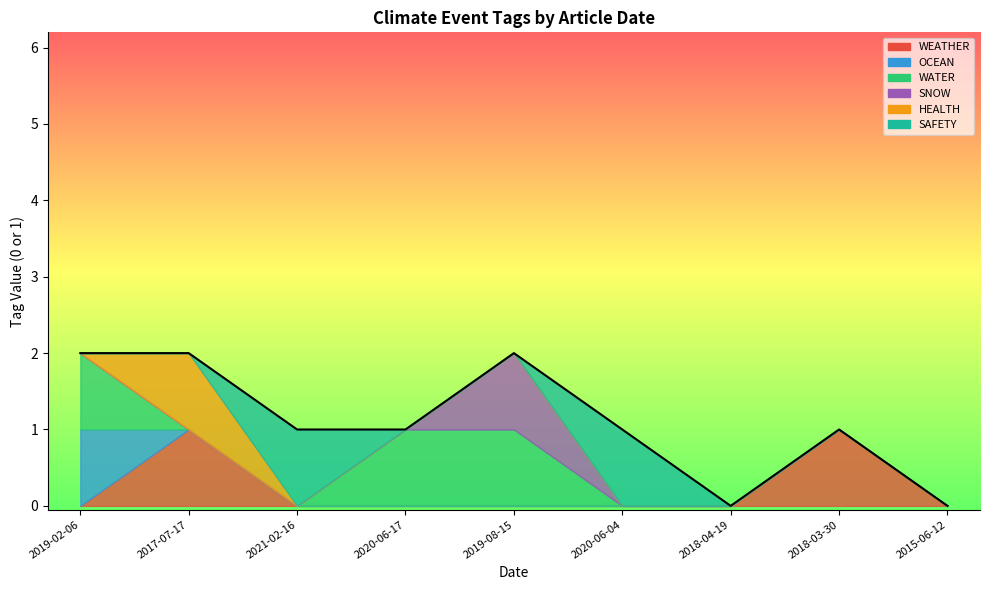

How many lines are shown in the chart?

6